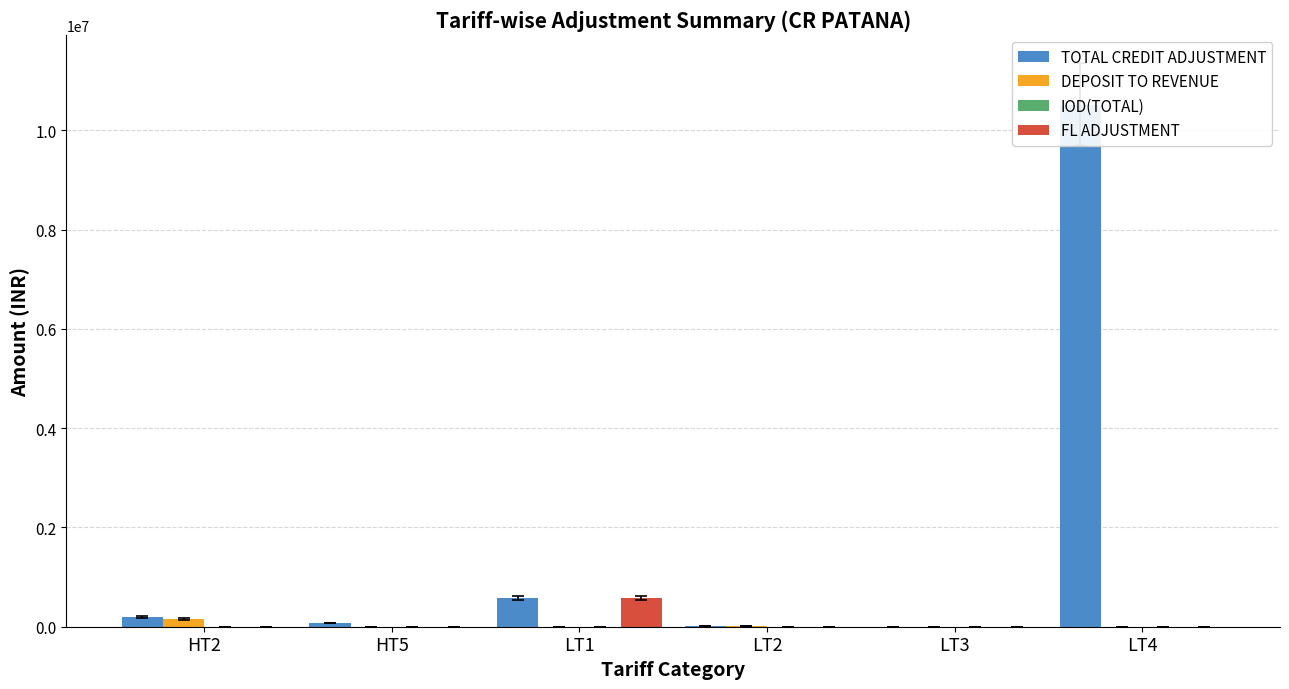

Where does the DEPOSIT TO REVENUE series first go above 870?

HT2